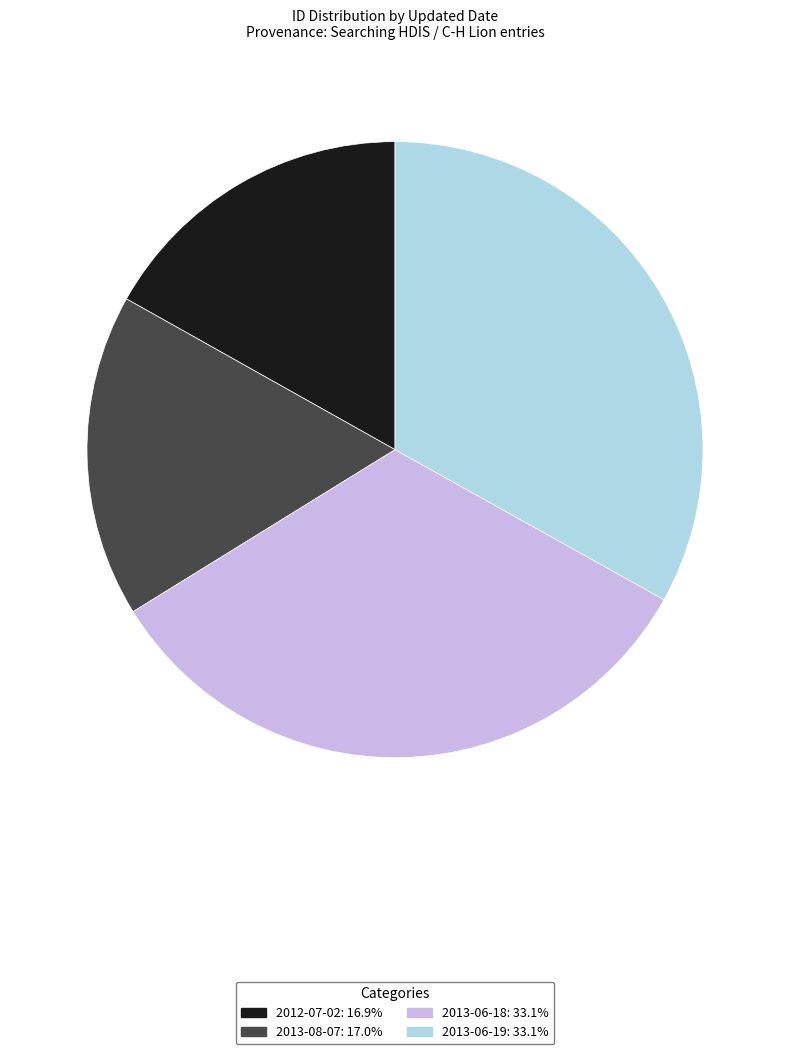

What is the ratio of the value at 2013-06-19 to the value at 2012-07-02?

2.0